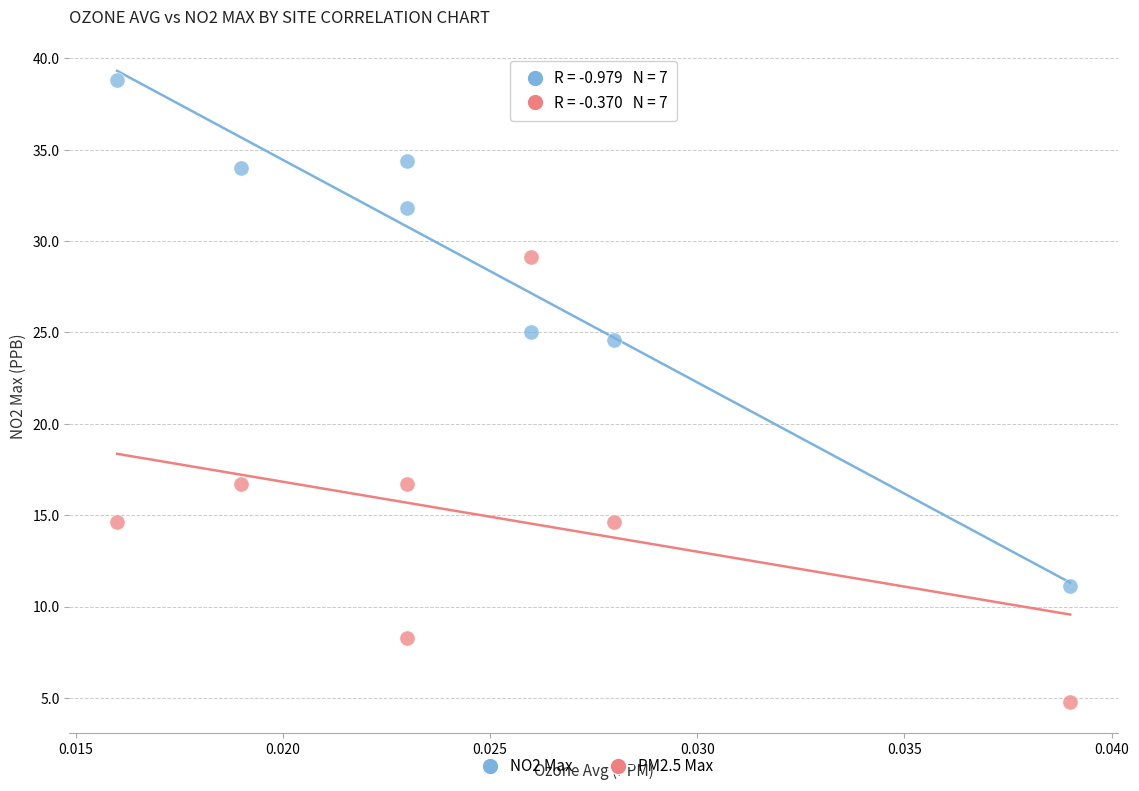

Which series has the widest spread of Y values?

NO2 Max